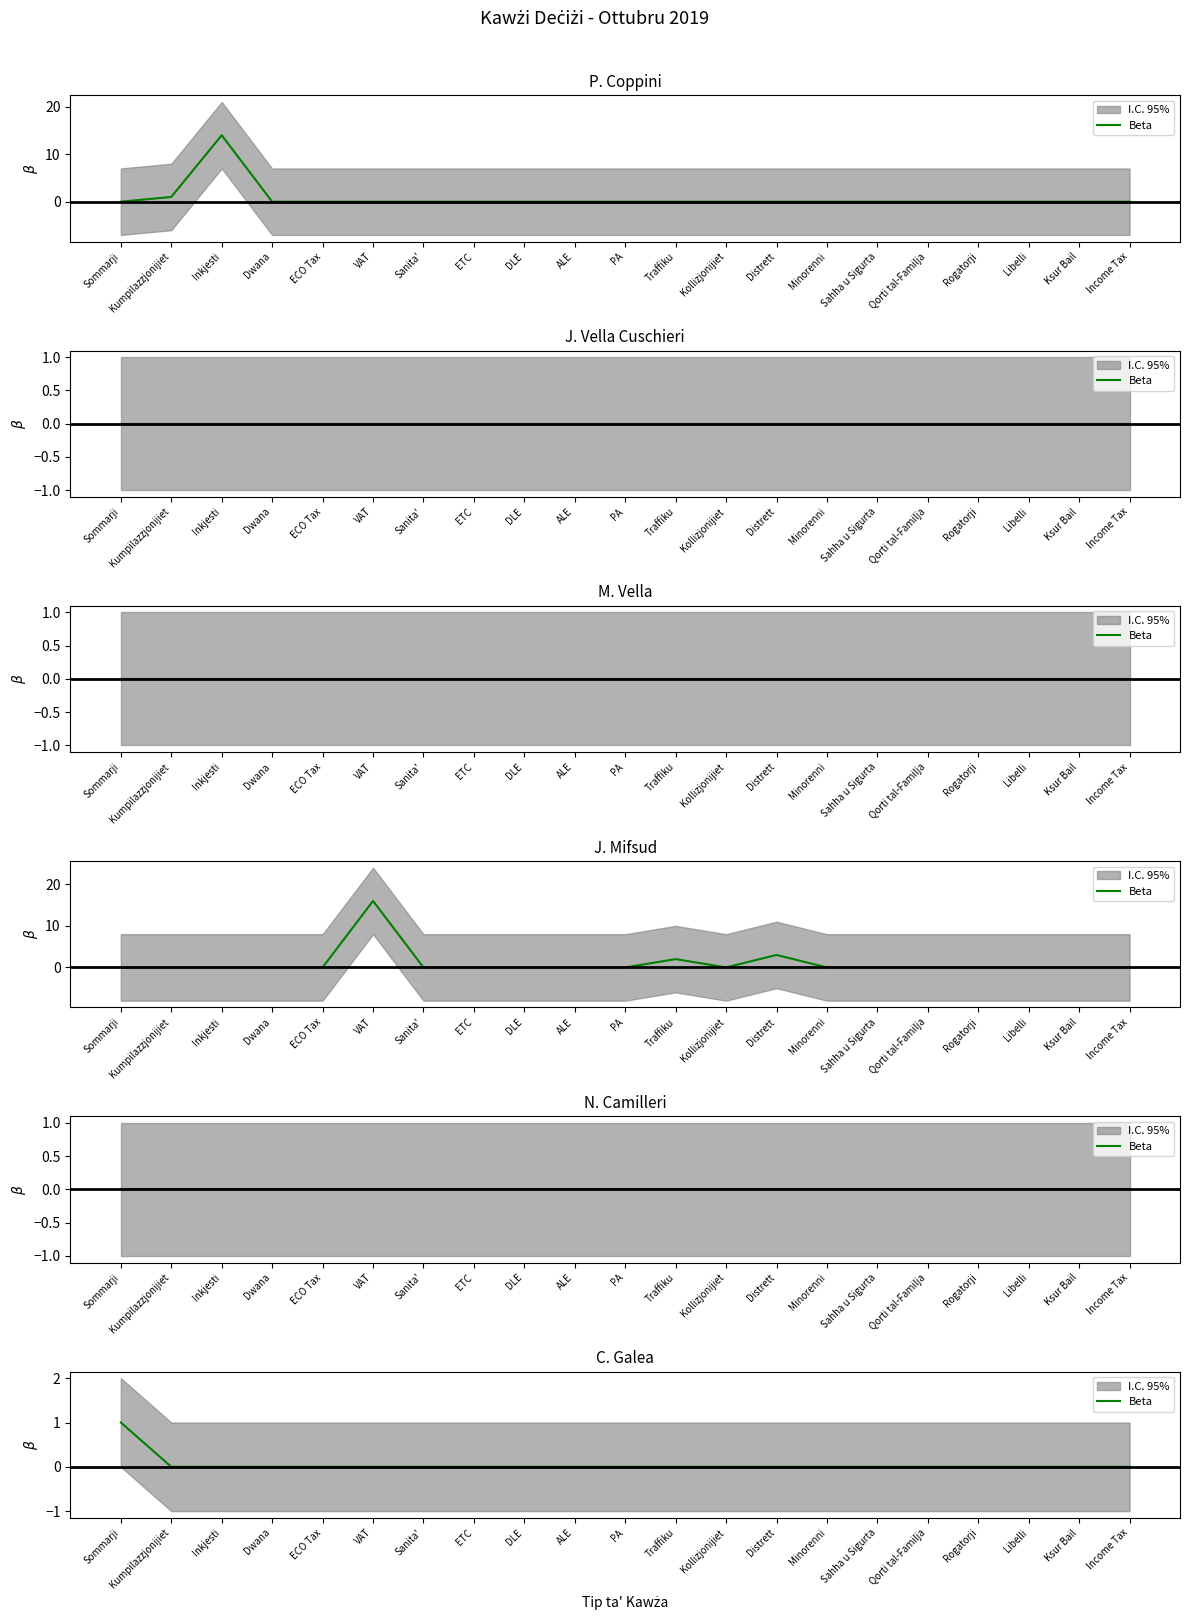

How many lines are shown in the chart?

1